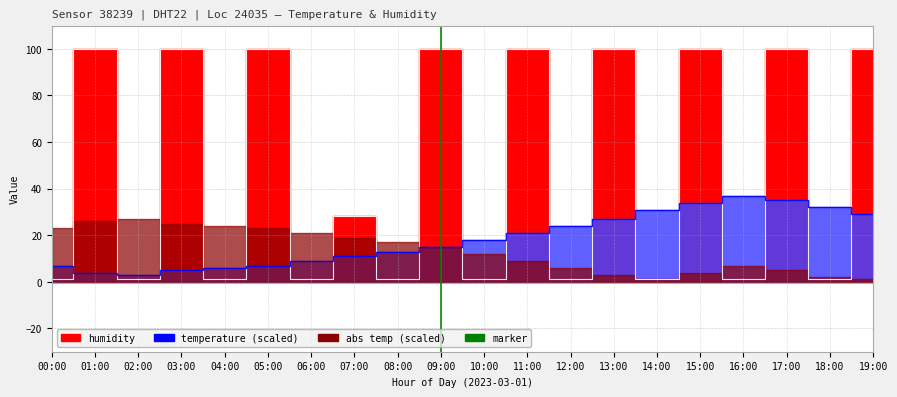

Where does the humidity series first go above 28?

01:00